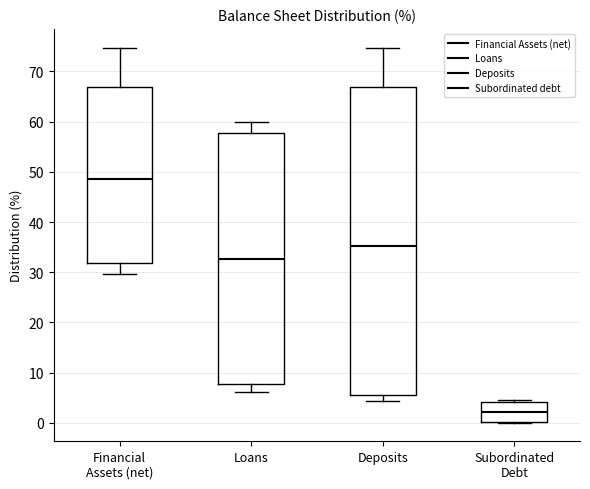

Which box is the tallest, from its lower edge to its upper edge?

Deposits